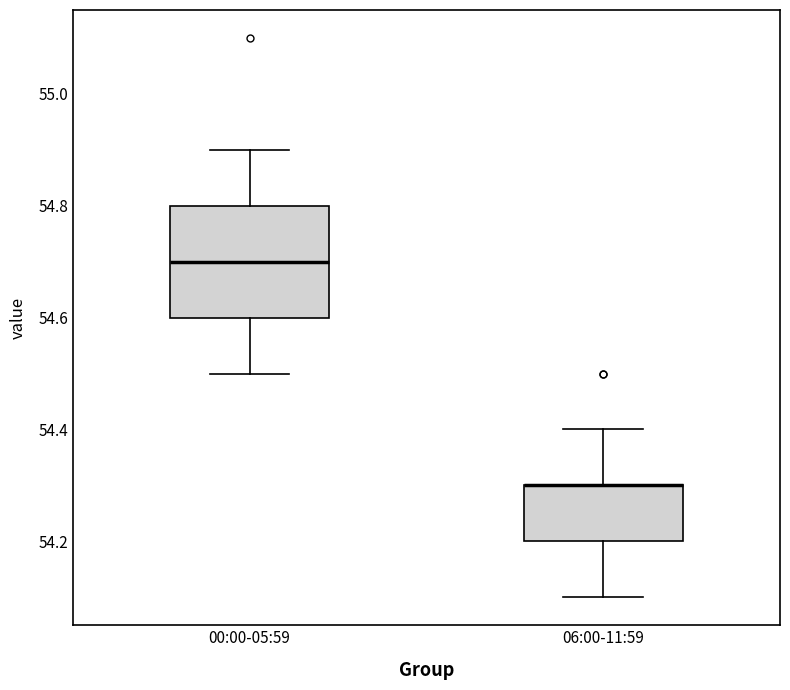

Reading left to right, read every box against the y-axis: the position of its median line, the range the box covers, and the ends of its whiskers. The values are not printed on the chart, so give them approximately, as read against the axis.

00:00-05:59: median 54.7, box 54.6 to 54.8, whiskers 54.5 to 54.9
06:00-11:59: median 54.3 (drawn on the box's upper edge), box 54.2 to 54.3, whiskers 54.1 to 54.4